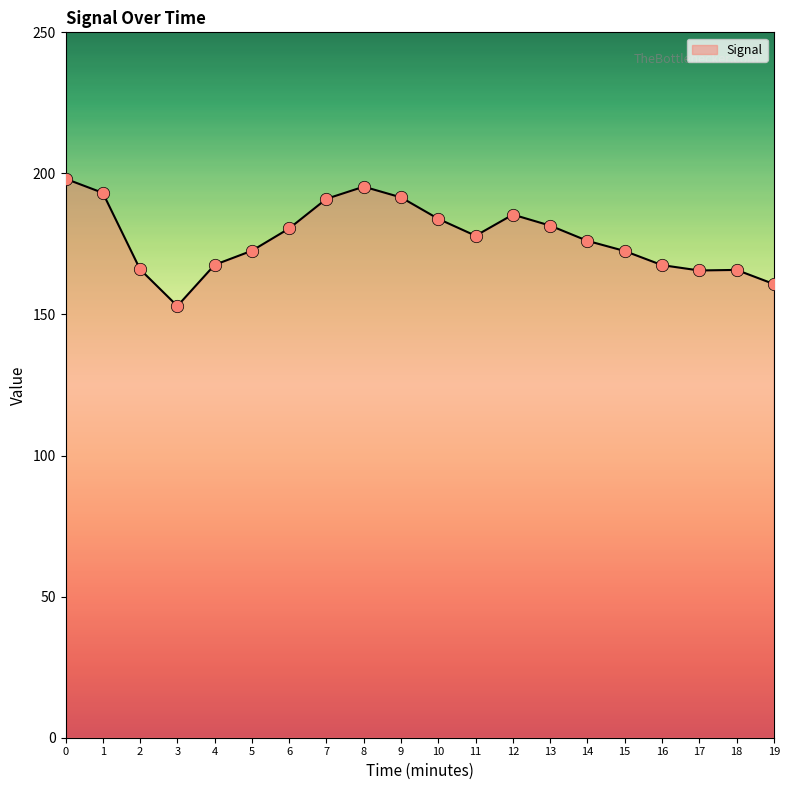

What is the ratio of the value at 15 to the value at 5?

1.0